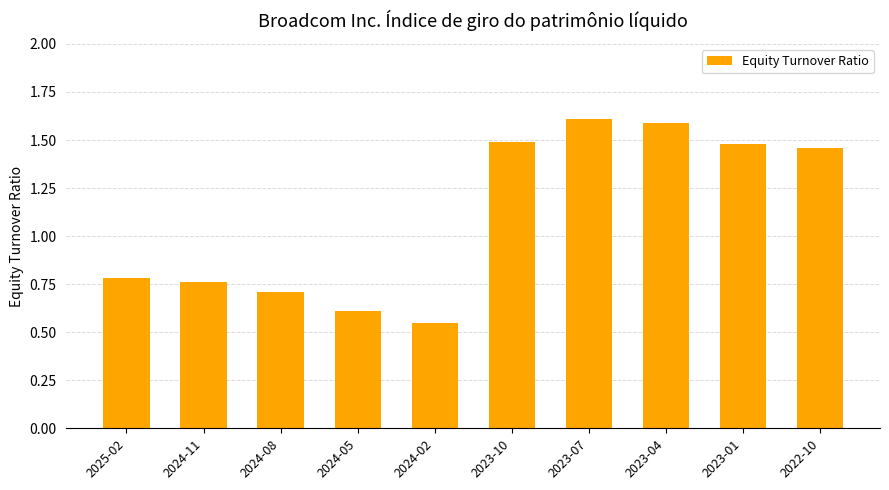

How many values are between 0 and 1?

5